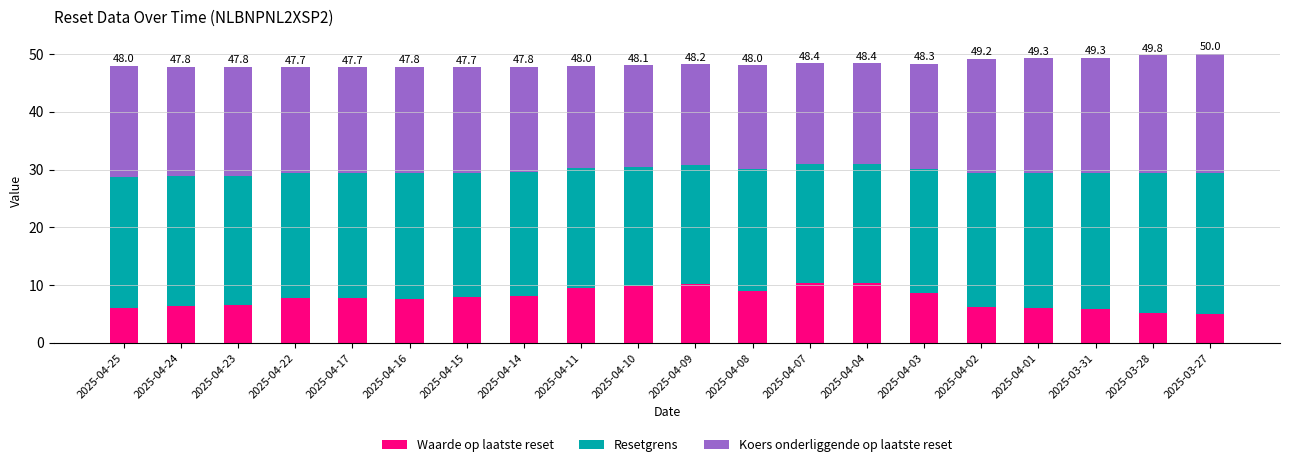

What is the lowest value of the Waarde op laatste reset series?

4.9